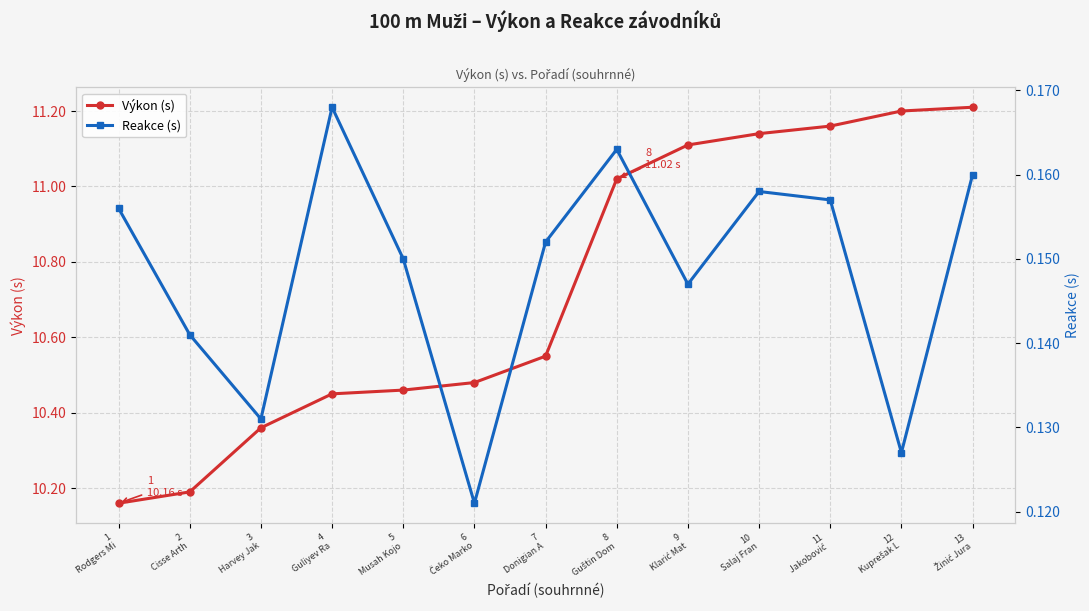

Is the value of Výkon (s) at 12
Kuprešak L greater than the value of Reakce (s) at 5
Musah Kojo?

Yes